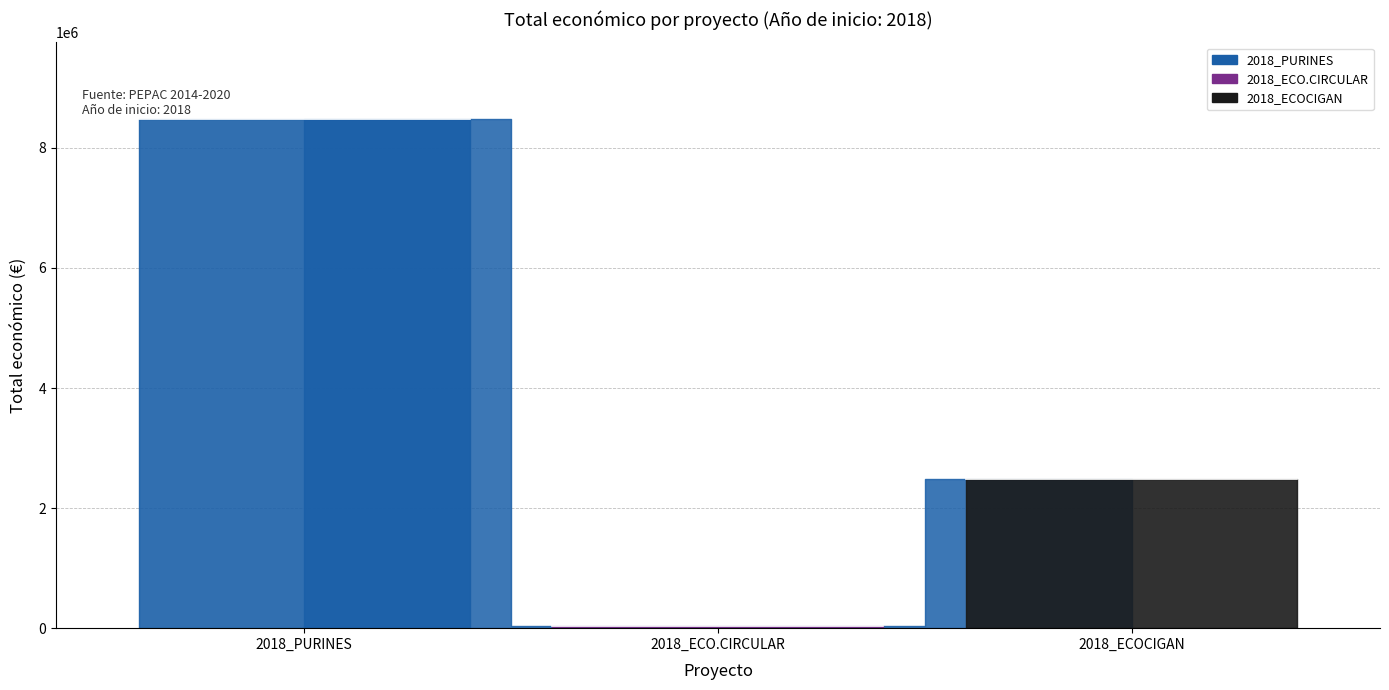

Rank the categories by value from lowest to highest.

2018_ECO.CIRCULAR, 2018_ECOCIGAN, 2018_PURINES